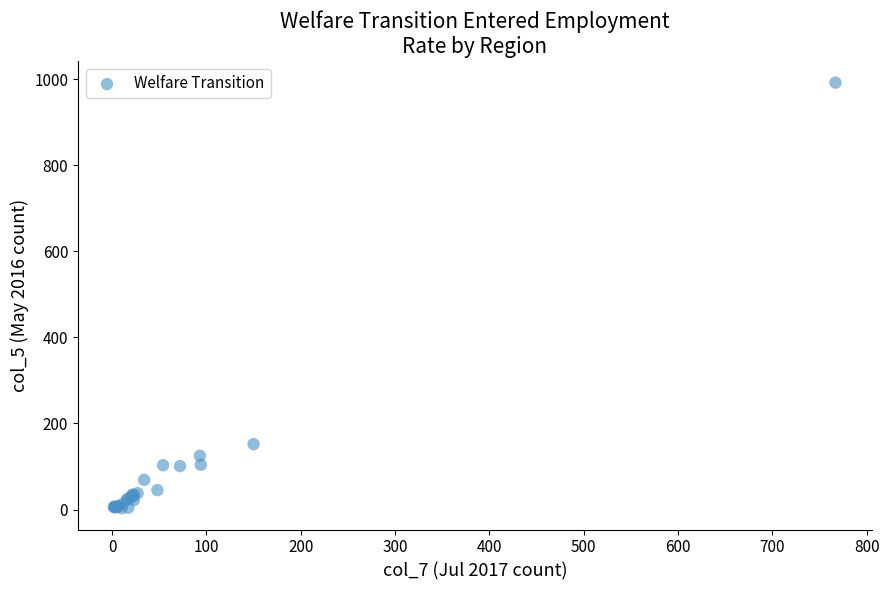

What Y value in the scatter plot is closest to 497?

152